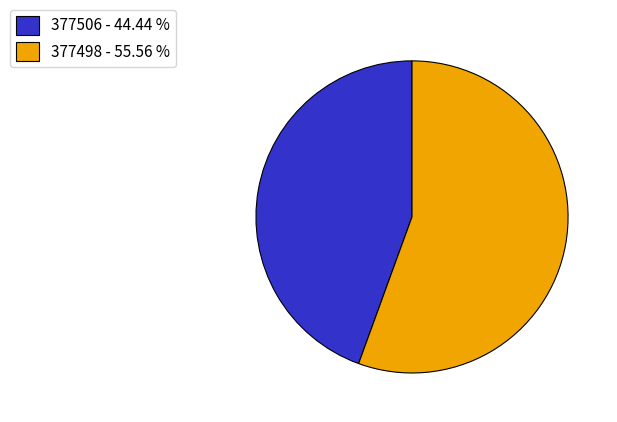

Does any single category account for the majority?

Yes